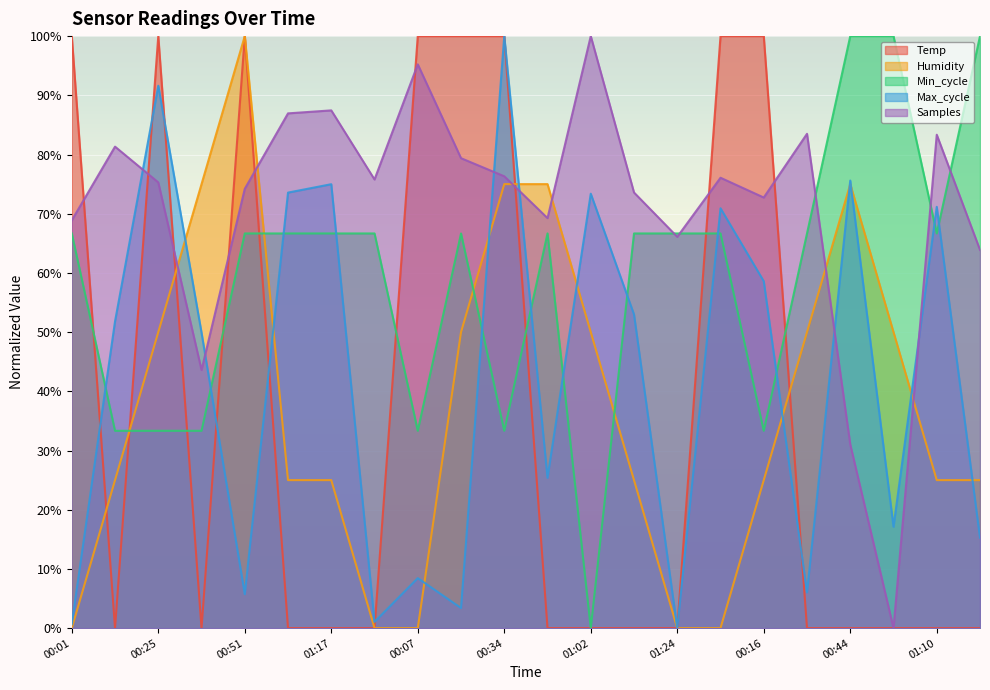

How many intersections are there between Max_cycle and Samples?

6